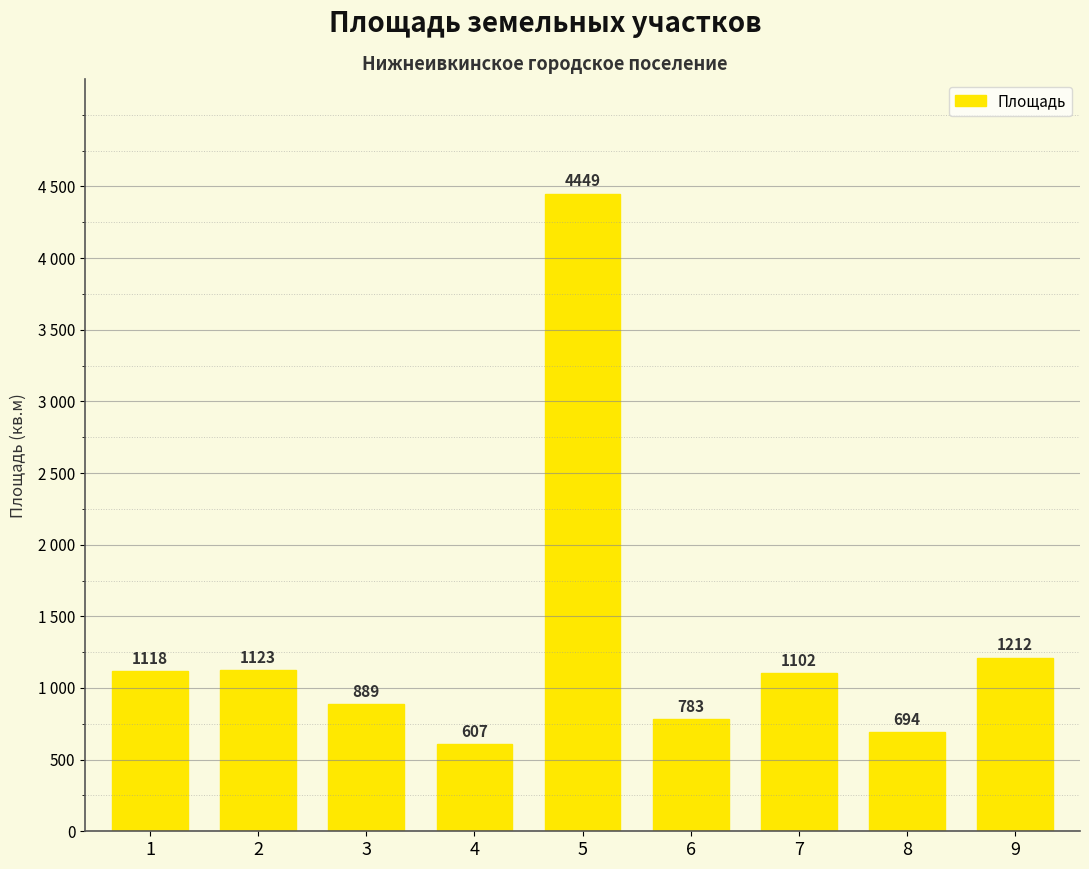

Rank the categories by value from highest to lowest.

5, 9, 2, 1, 7, 3, 6, 8, 4